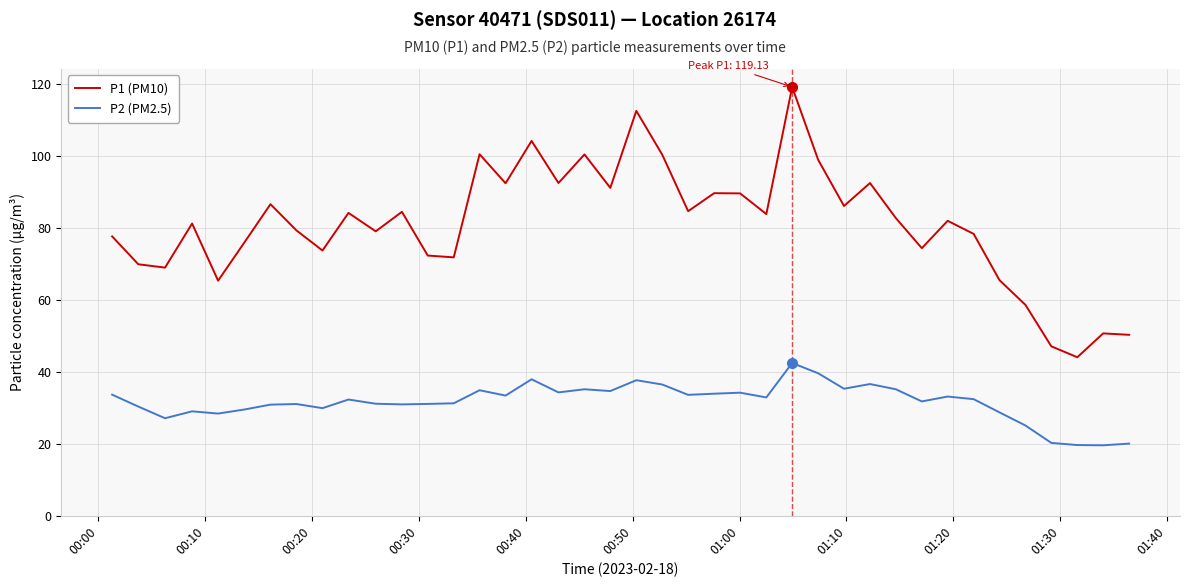

Which series has the largest total across all categories?

P1 (PM10)